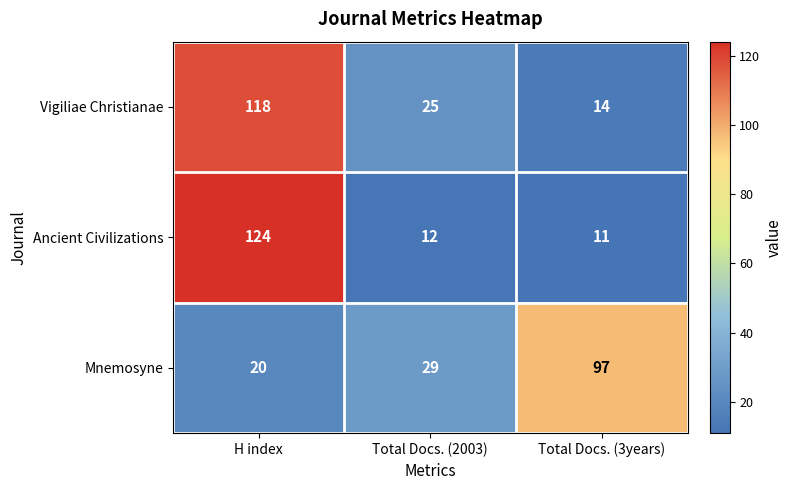

What is the maximum value shown in the chart?

124